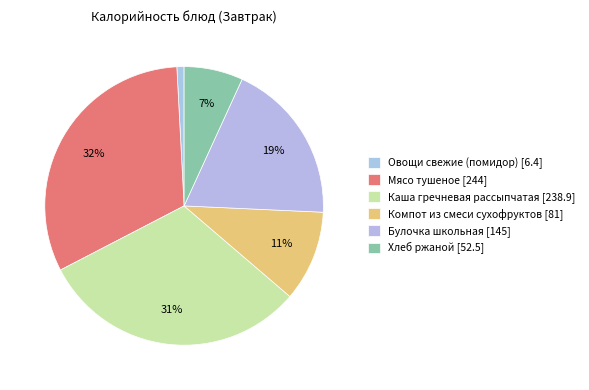

Is it true that Булочка школьная [145] is 31% of the pie?

False